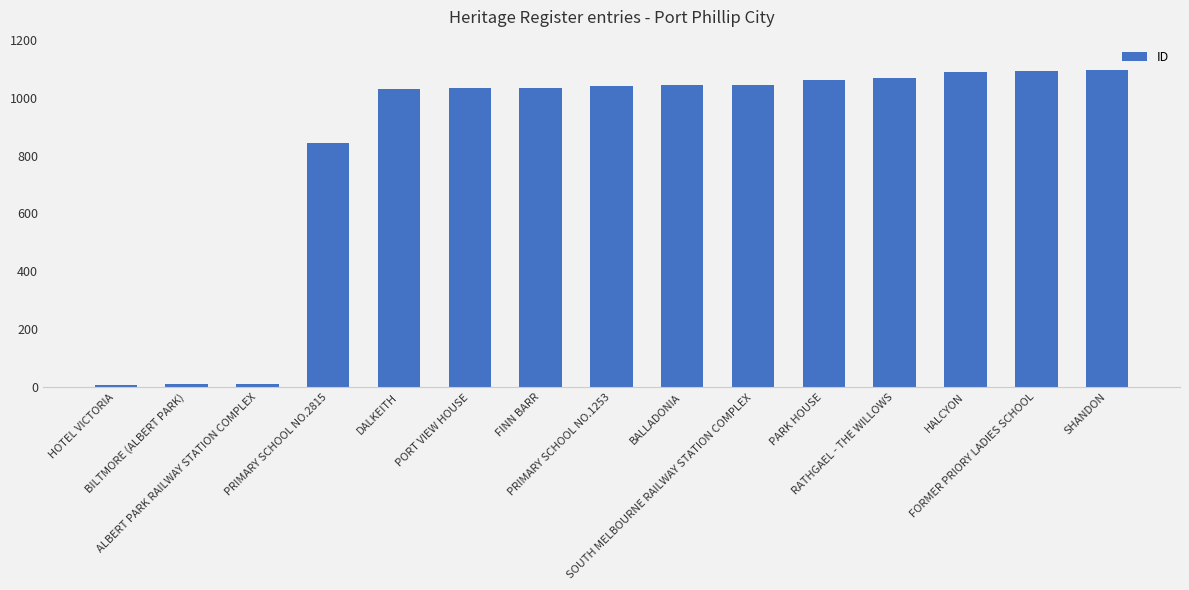

How many categories are shown in the chart?

15